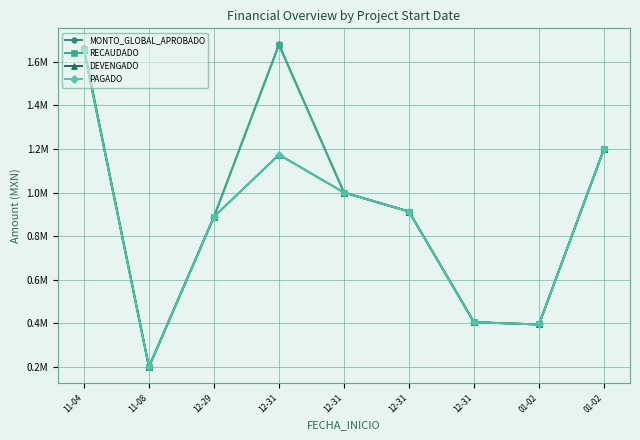

What is the difference between the maximum and second lowest values in the RECAUDADO series?

1282311.9